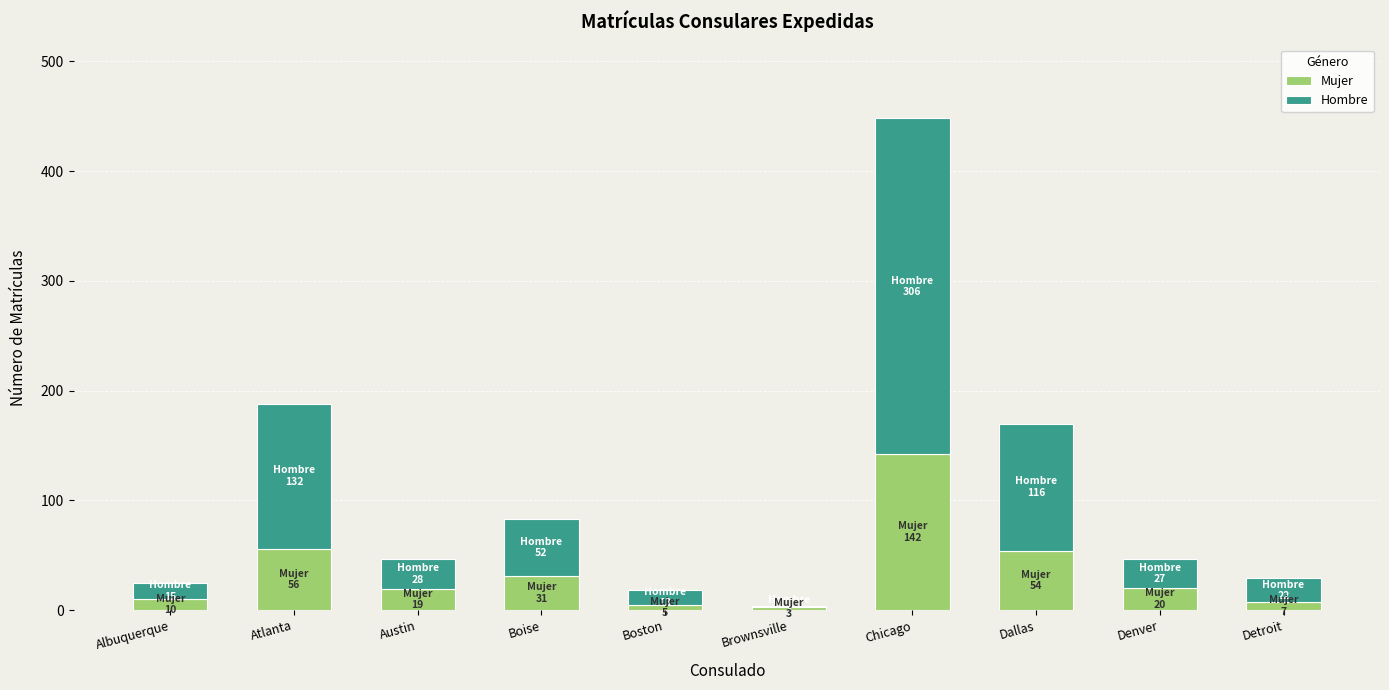

At which category is the sum across all series the highest?

Chicago